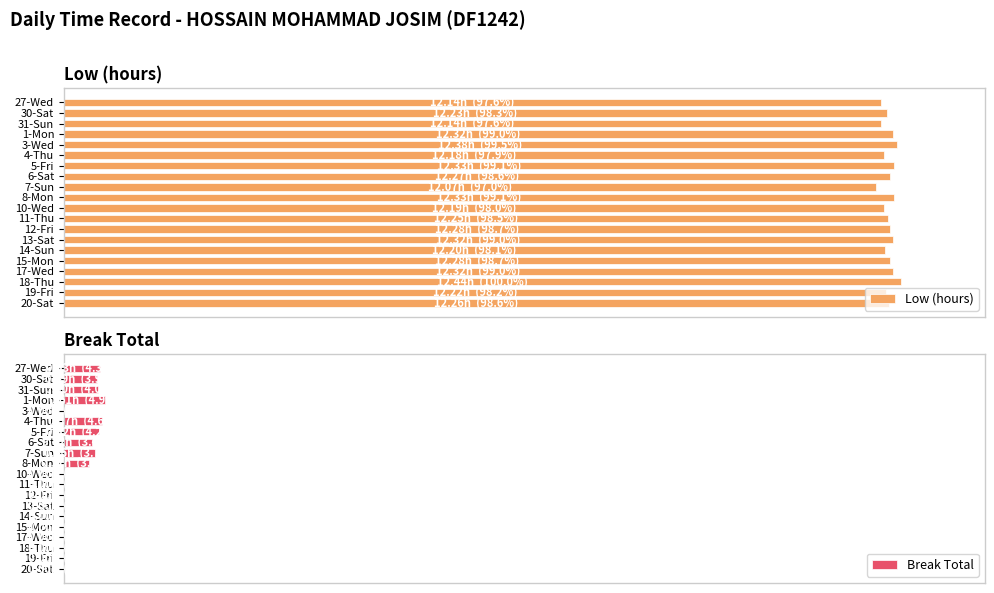

List the series in order of their peak value, lowest first.

Break Total, Low (hours)